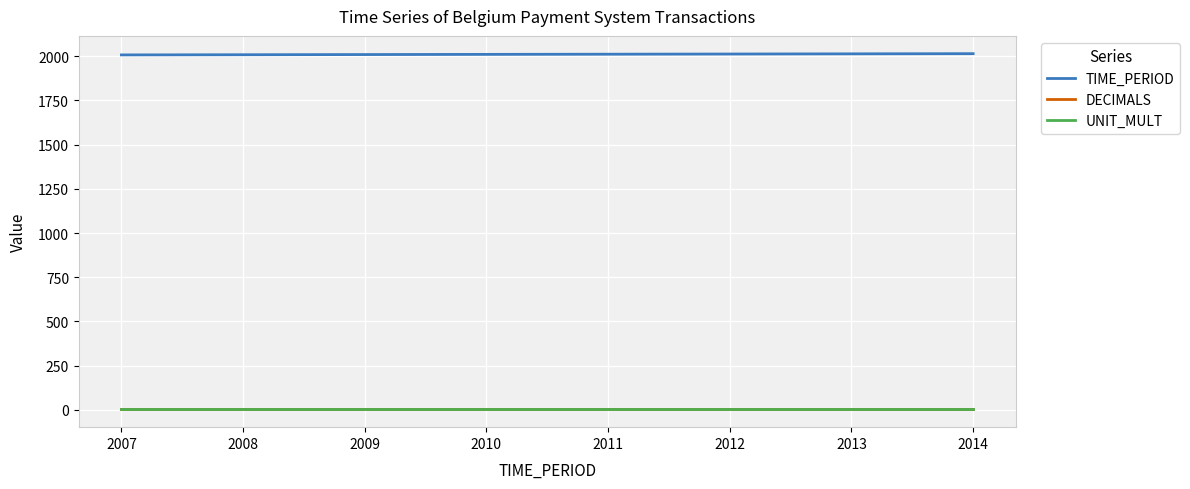

True or false: UNIT_MULT has a value of 6 at 2007.

True